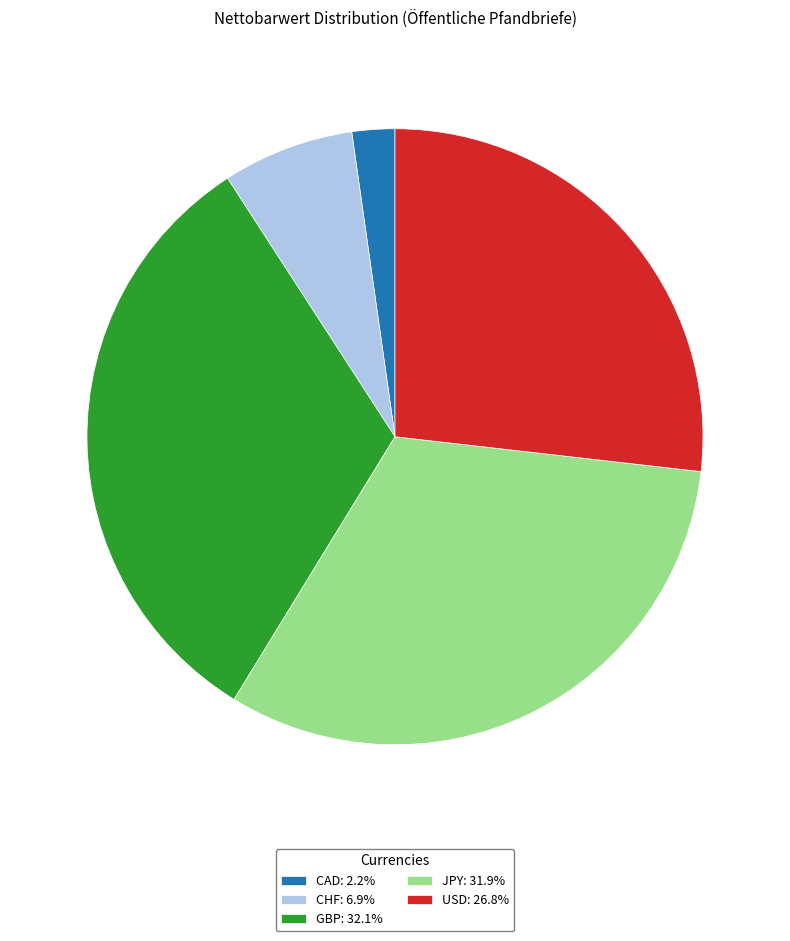

Do CHF: 6.9% and CAD: 2.2% together represent more than half of the pie?

No